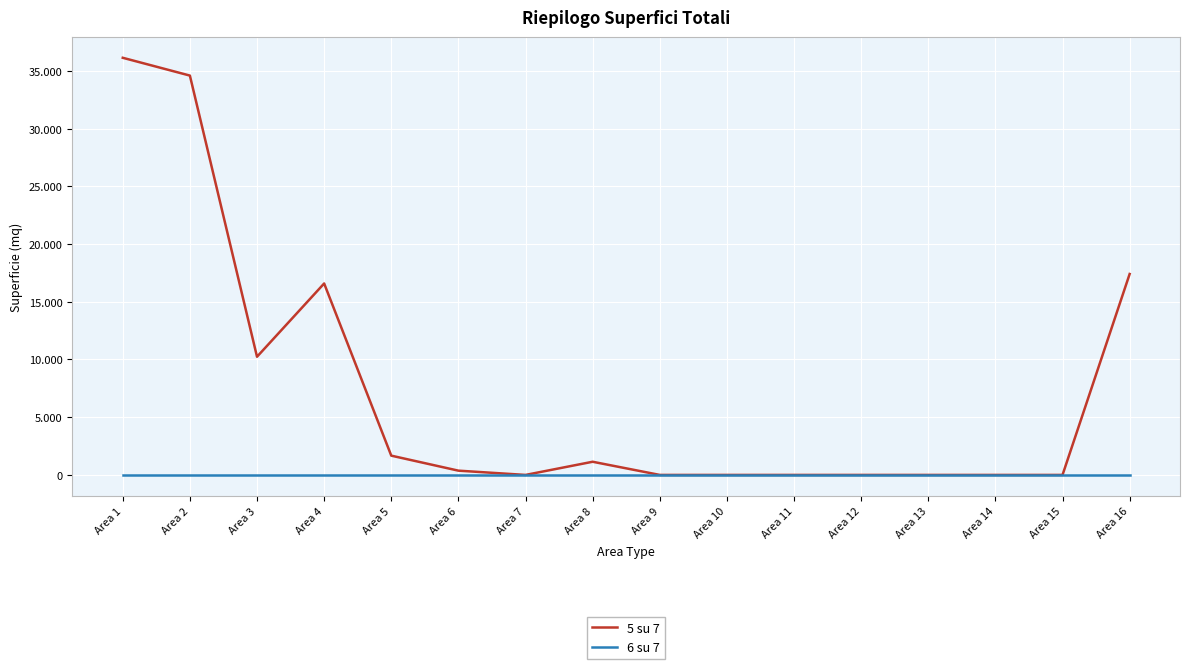

Rank the series by their maximum value, from lowest to highest.

6 su 7, 5 su 7